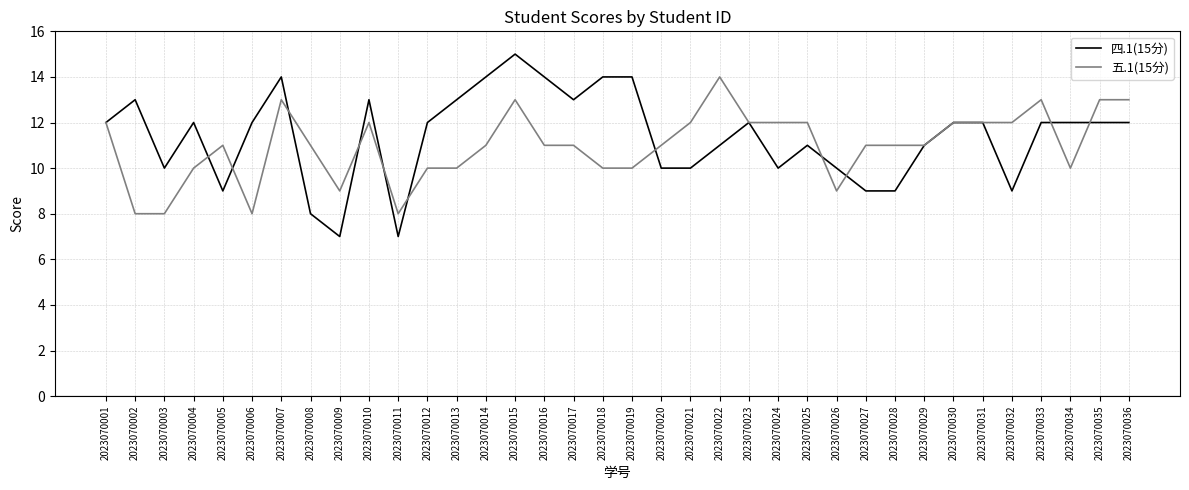

Which series changed the most between 2023070026 and 2023070030?

五.1(15分)